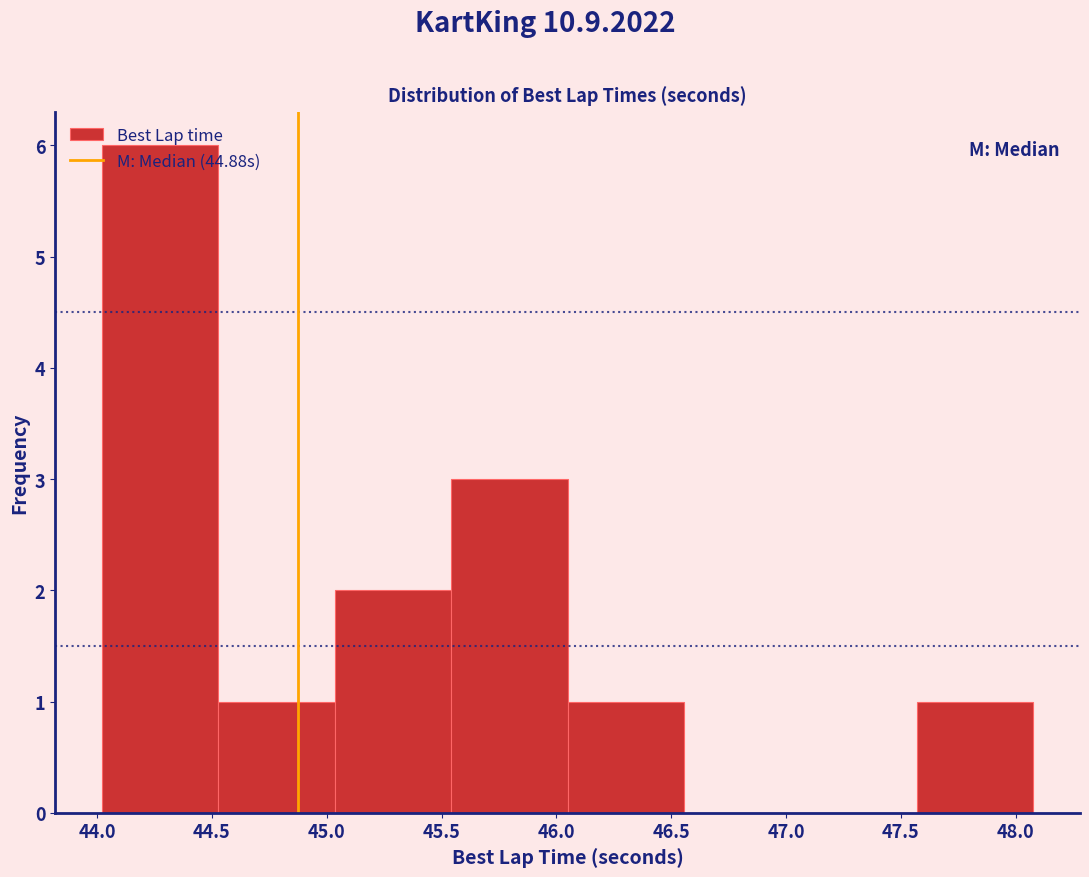

Over which range of the x-axis is the bar tallest?

44.00 to 44.55